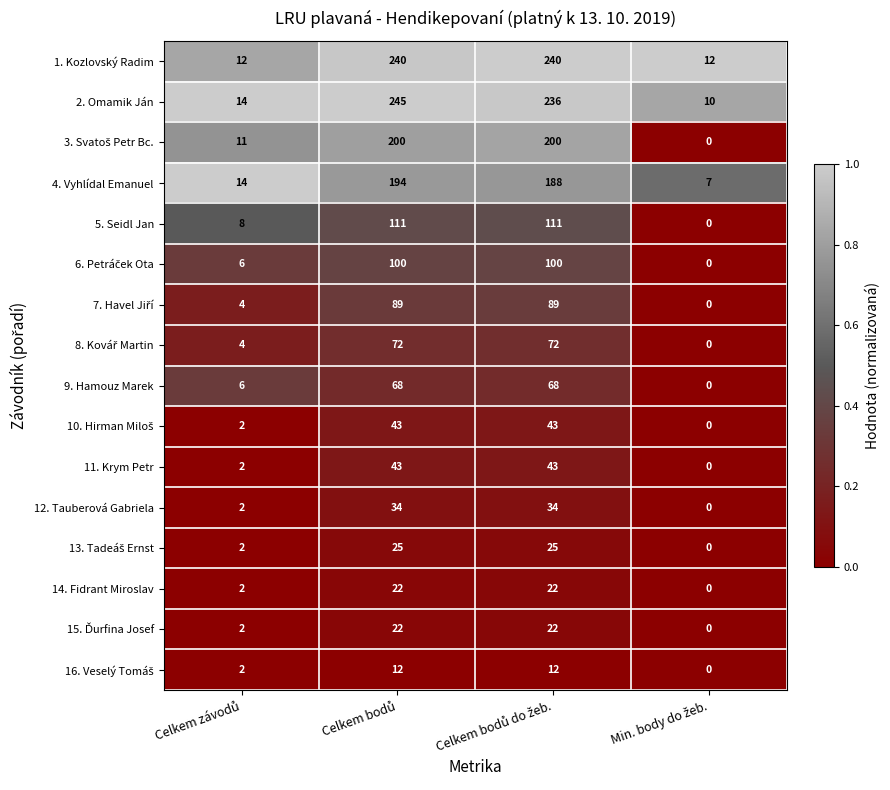

Which series has the largest range (max minus min)?

2. Omamik Ján